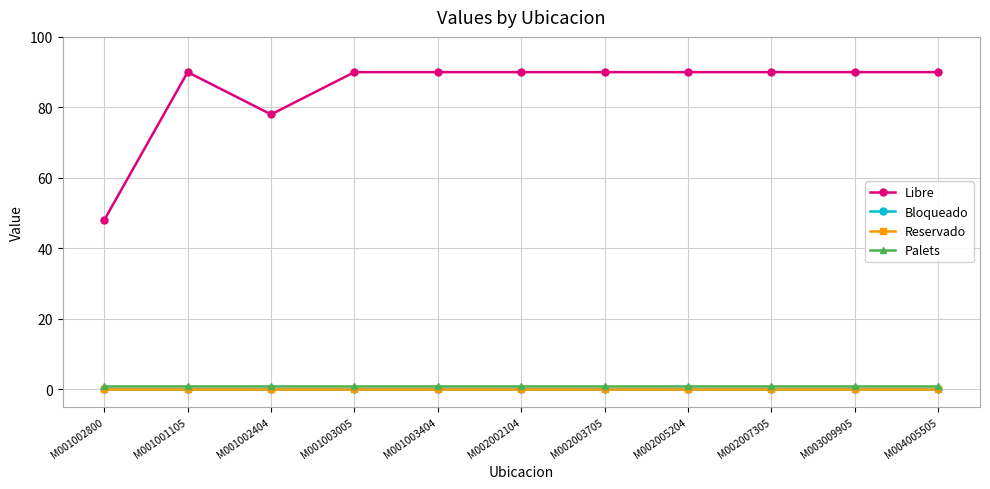

Rank the series by their maximum value, from highest to lowest.

Libre, Palets, Bloqueado, Reservado